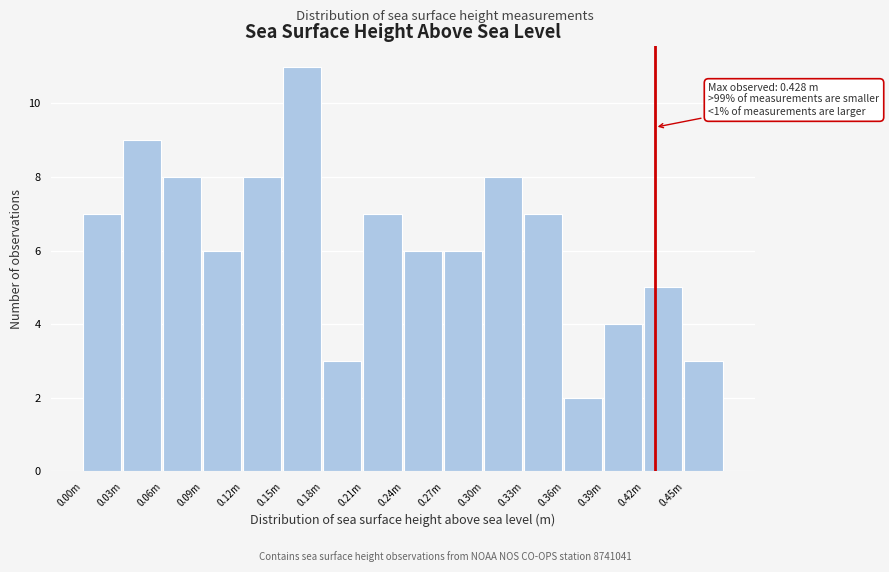

Reading left to right, extract all data points from this chart.

0.00m=7	0.03m=9	0.06m=8	0.09m=6	0.12m=8	0.15m=11	0.18m=3	0.21m=7	0.24m=6	0.27m=6	0.30m=8	0.33m=7	0.36m=2	0.39m=4	0.42m=5	0.45m=3